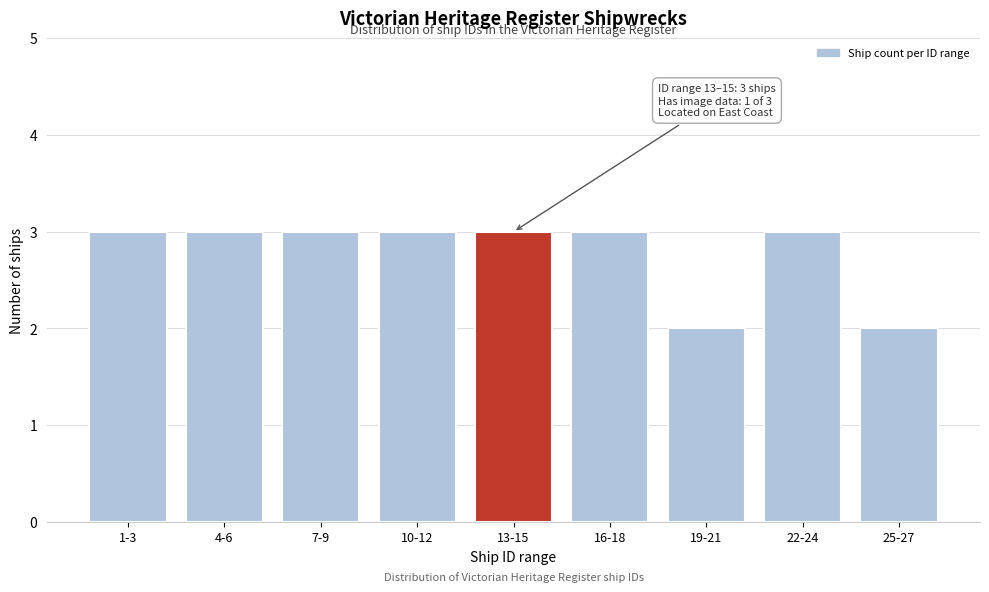

Reading right to left, list all the values displayed in this chart.

25-27=2	22-24=3	19-21=2	16-18=3	13-15=3	10-12=3	7-9=3	4-6=3	1-3=3